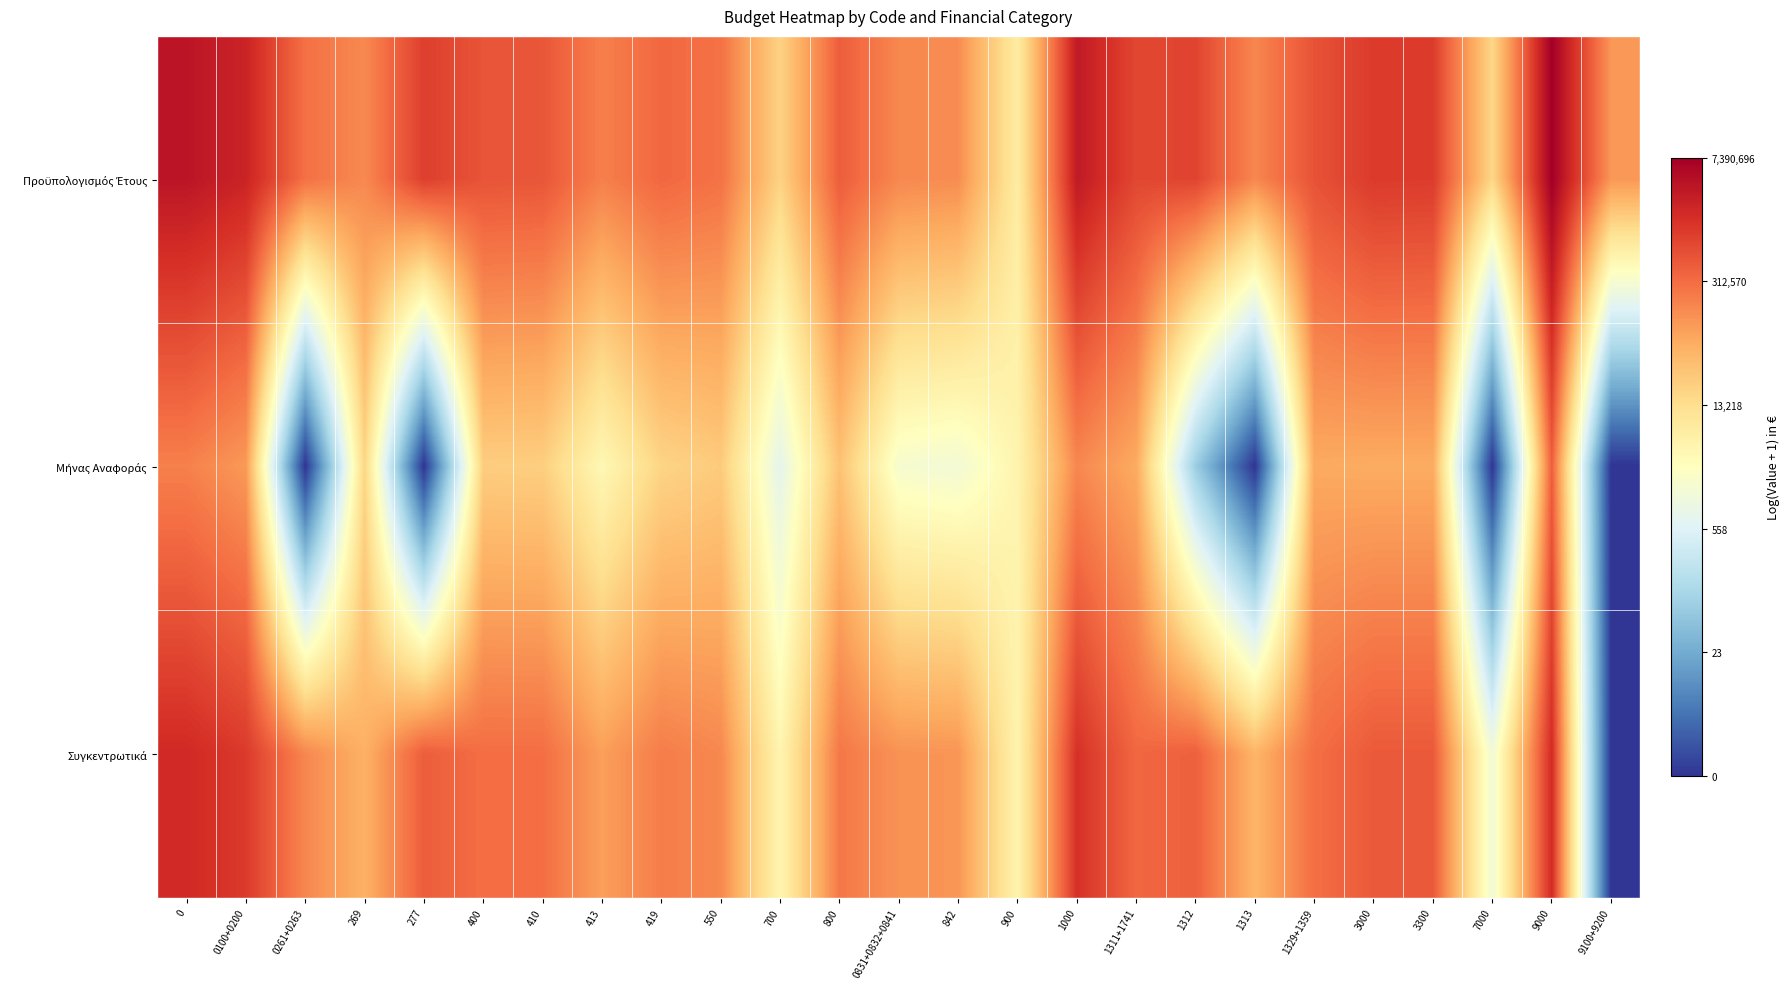

Rank the series by their average value, from lowest to highest.

Μήνας Αναφοράς, Συγκεντρωτικά, Προϋπολογισμός Έτους